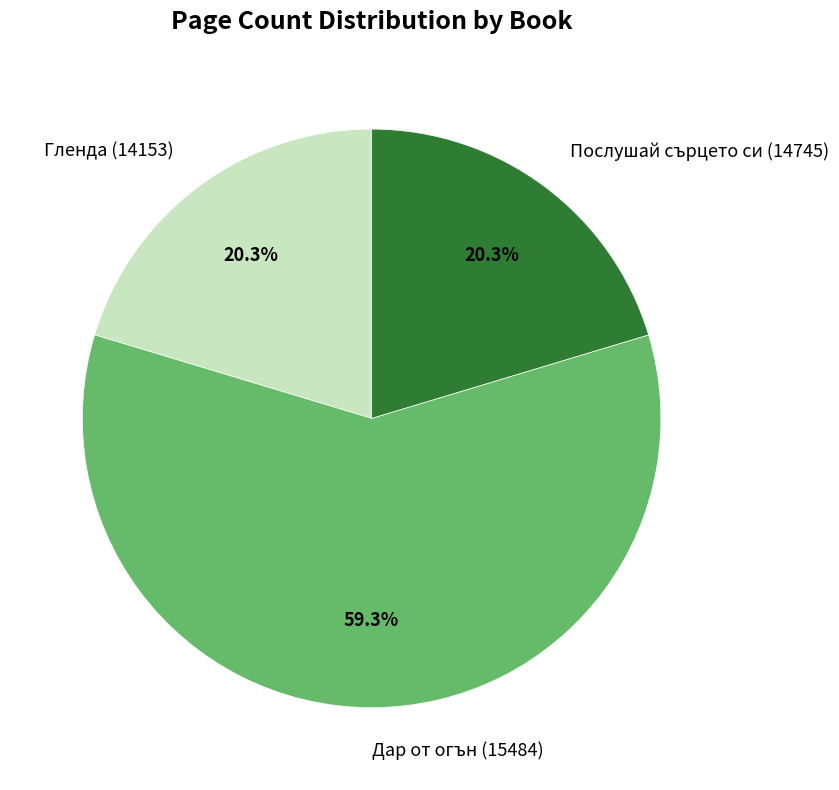

Does any single category account for the majority?

Yes